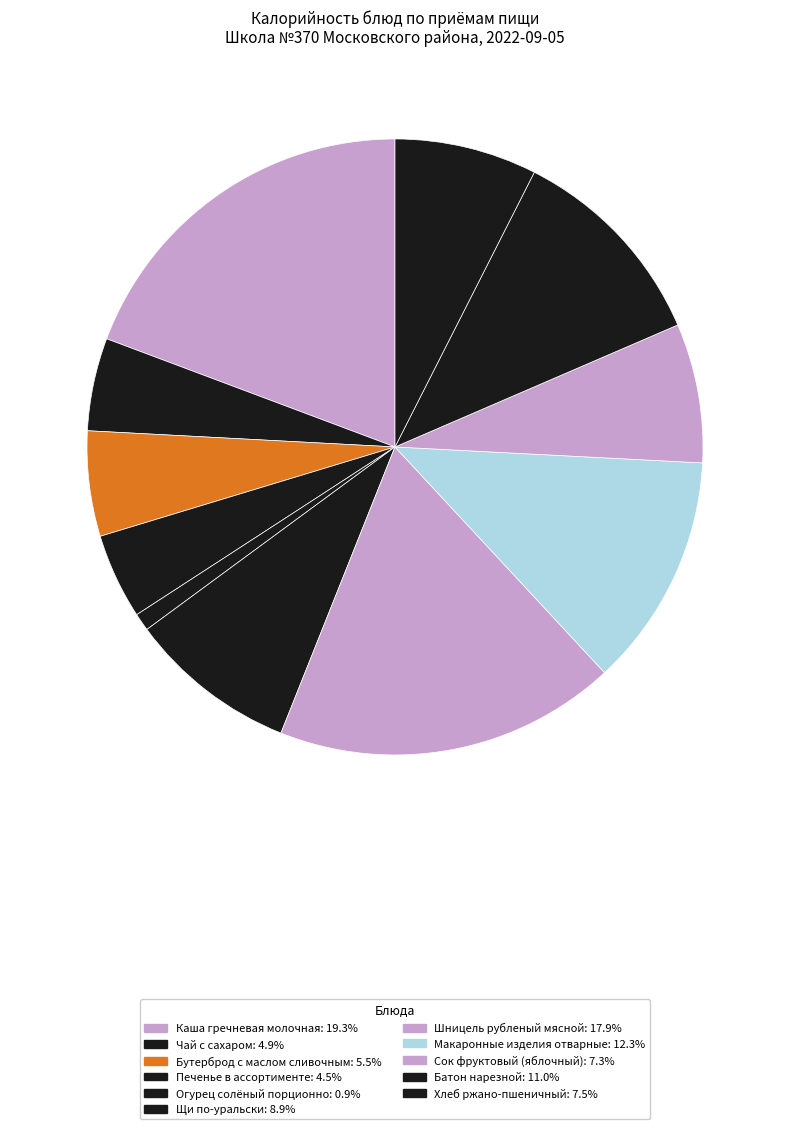

How many slices are in this pie chart?

11